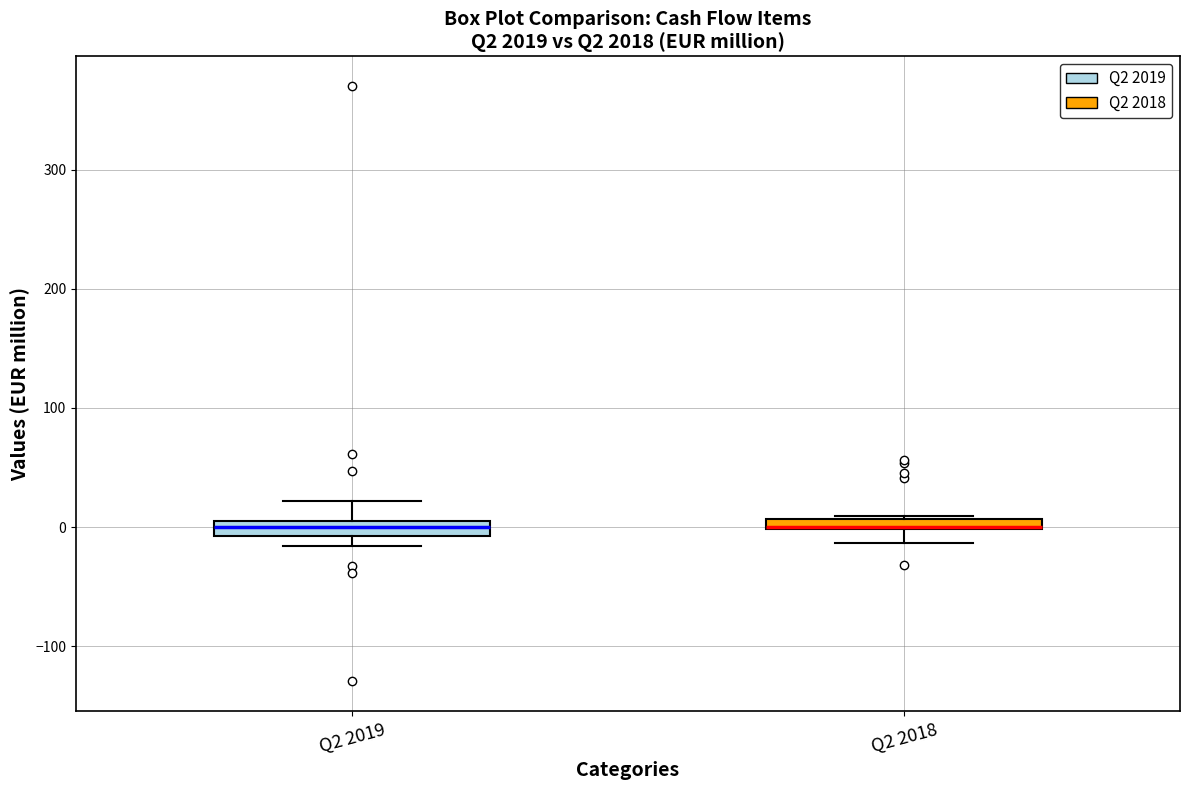

Where is the lower edge of the box for Q2 2018 on the y-axis? The values are not printed on the chart, so give them approximately, as read against the axis.

0